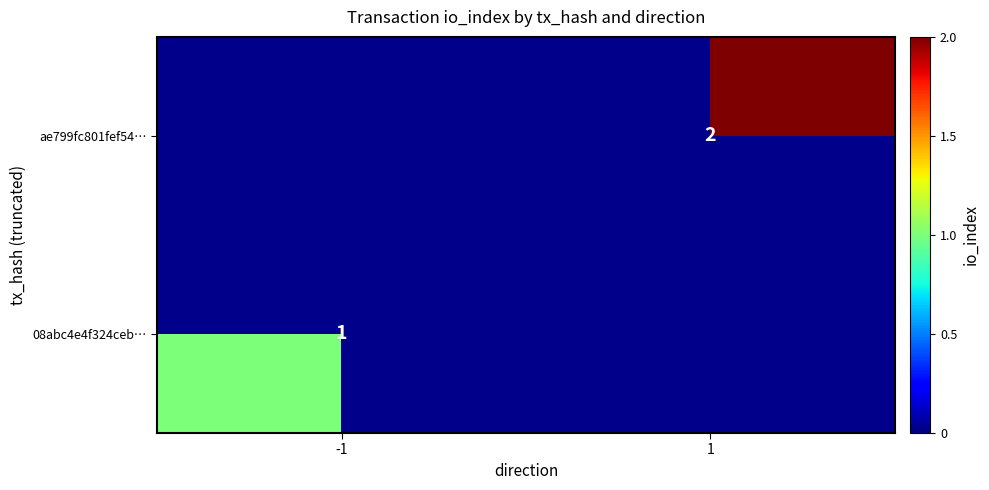

At how many categories does at least one series exceed 1?

1